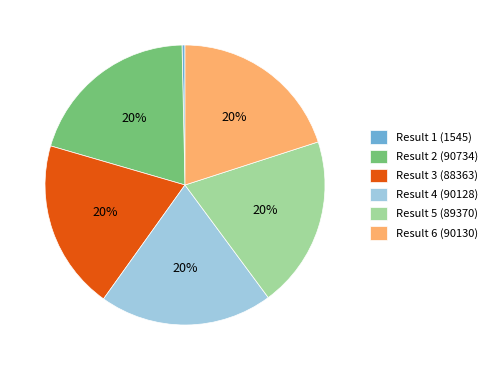

To the nearest percent, what is the average slice percentage?

17%